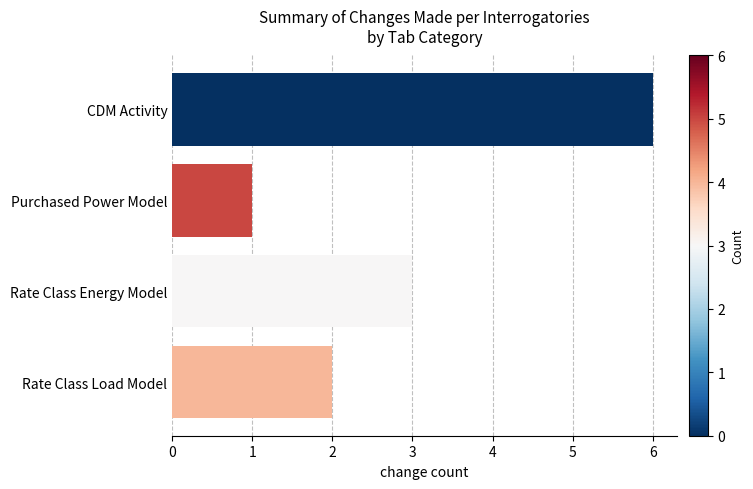

Where is the data nearest to the value 3?

Rate Class Energy Model